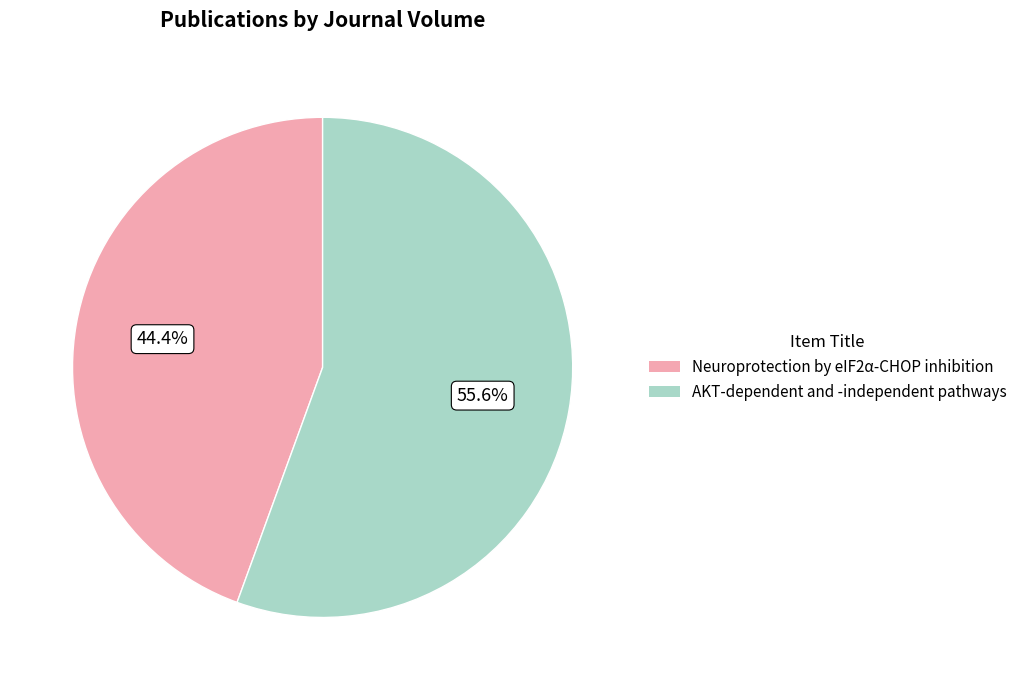

To the nearest percent, what is the average slice percentage?

50%